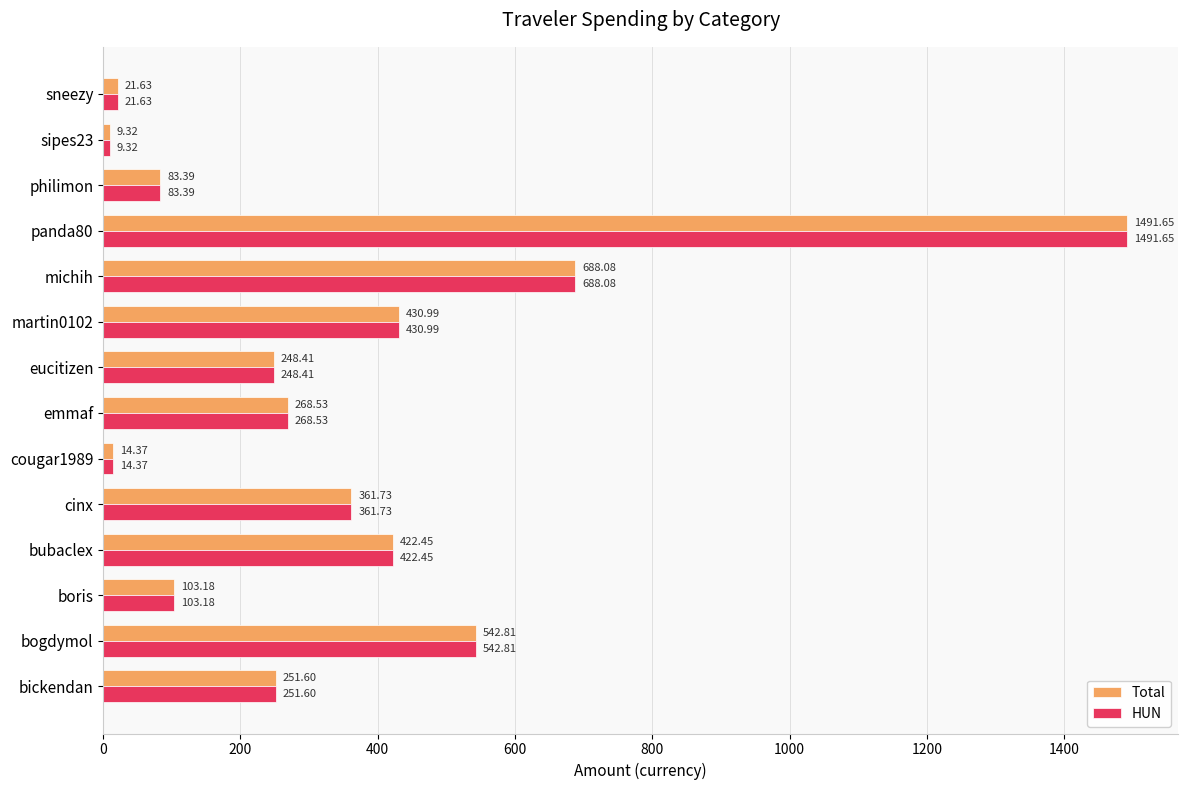

At which label is HUN closest to 750?

michih